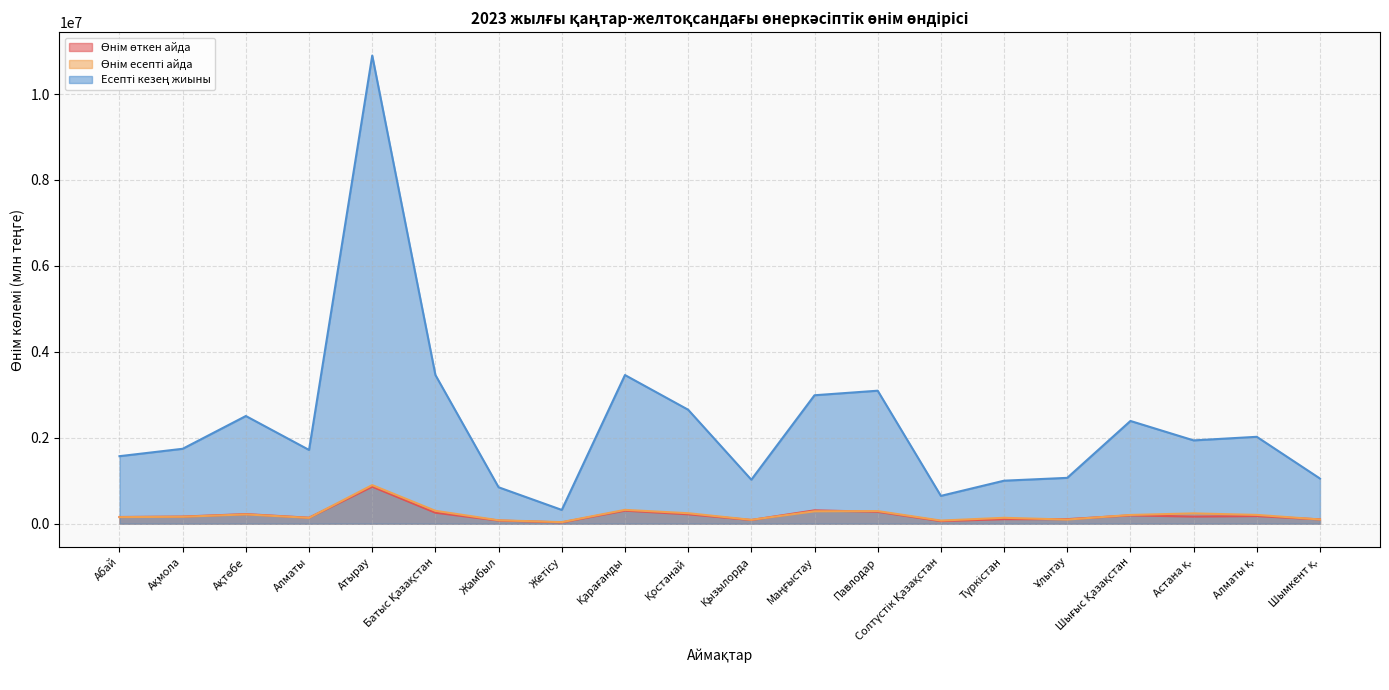

True or false: Өнім есепті айда has a value of 98775.7 at Шымкент қ..

True